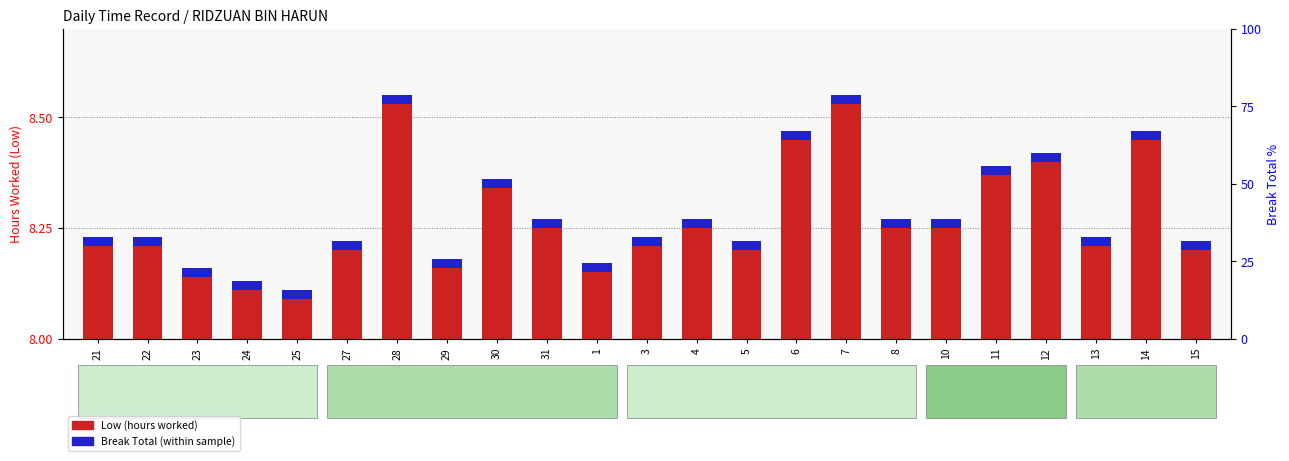

Count the number of categories in the chart.

23